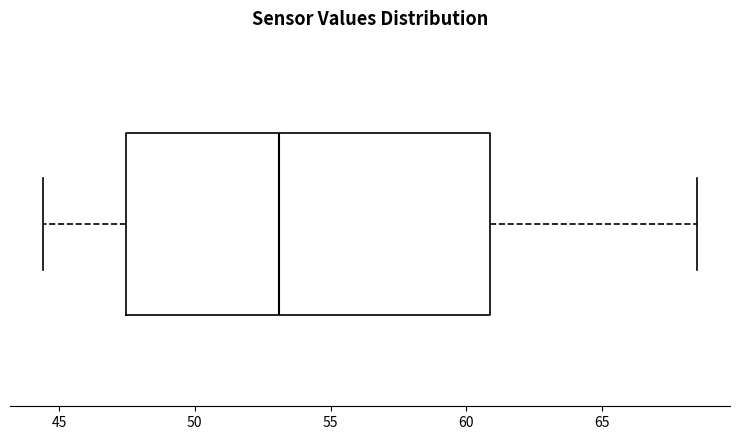

Transcribe this box plot: give where the median line is, the range the box spans, and where the two whiskers end, as read against the x-axis. The values are not printed on the chart, so give them approximately, as read against the axis.

median 53.0, box 47.5 to 61.0, whiskers 44.5 to 68.5